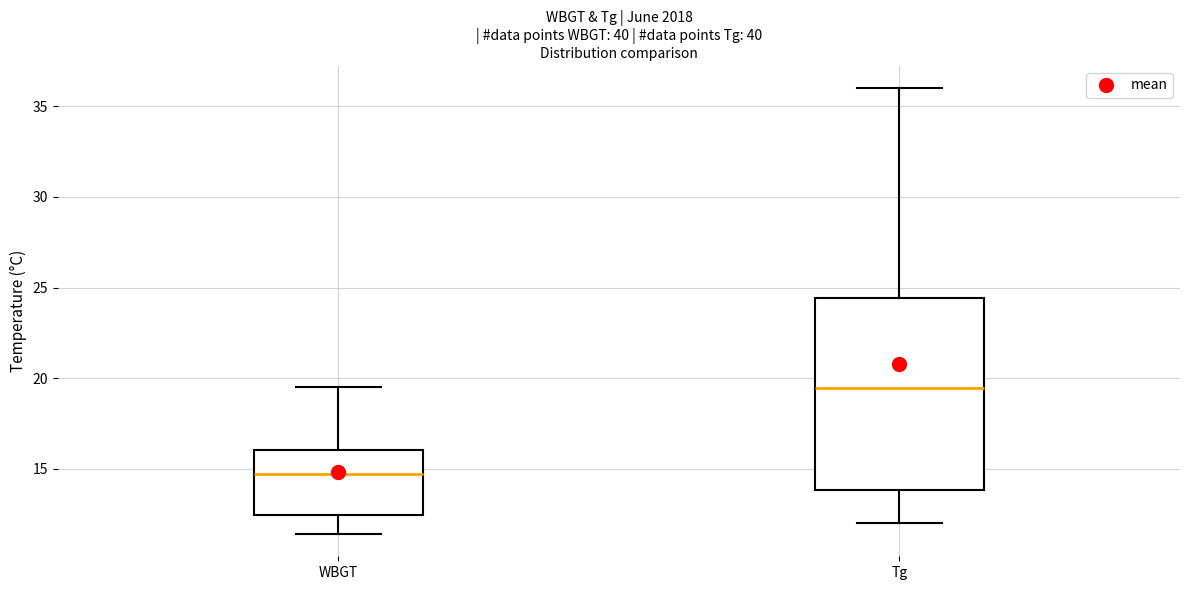

Reading left to right, read every box against the y-axis: the position of its median line, the range the box covers, and the ends of its whiskers. The values are not printed on the chart, so give them approximately, as read against the axis.

WBGT: median 14.5, box 12.5 to 16.0, whiskers 11.5 to 19.5
Tg: median 19.5, box 14.0 to 24.5, whiskers 12.0 to 36.0